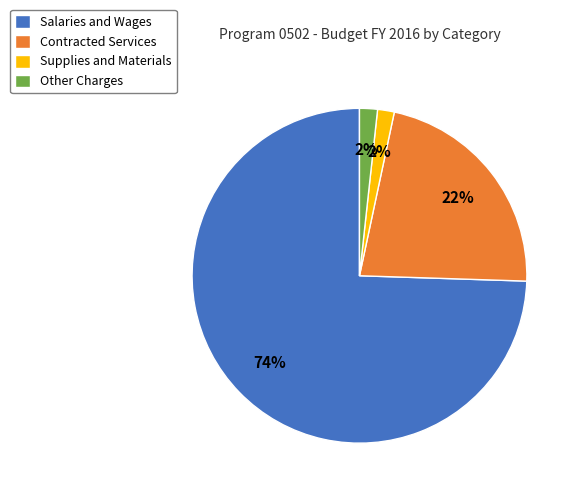

Which slice is the largest?

Salaries and Wages